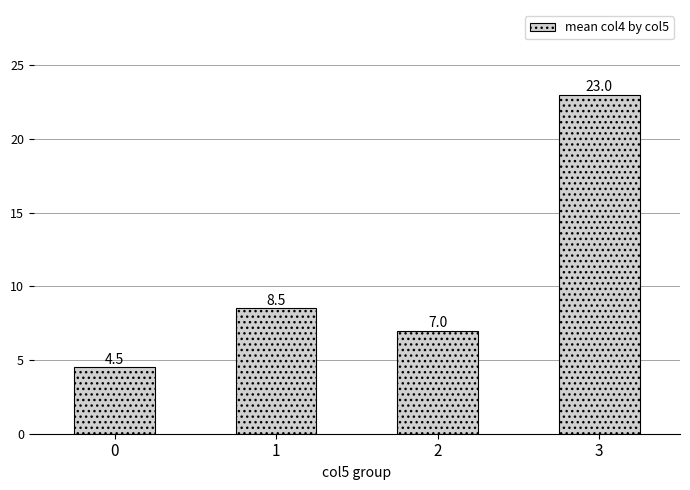

Reading left to right, what are all the values shown in this chart?

0=4.5	1=8.5	2=7.0	3=23.0